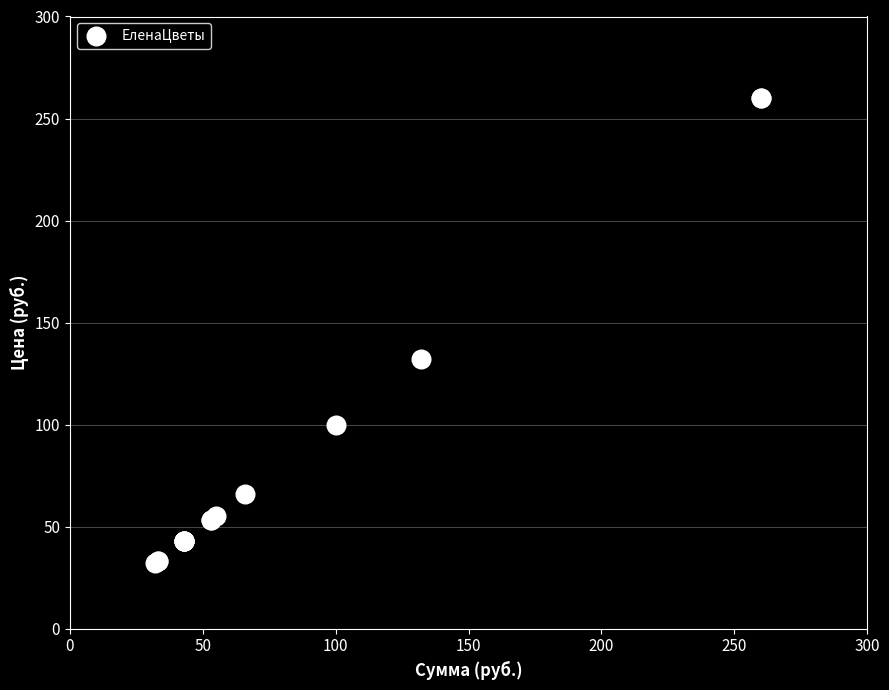

What Y value in the scatter plot is closest to 146?

132